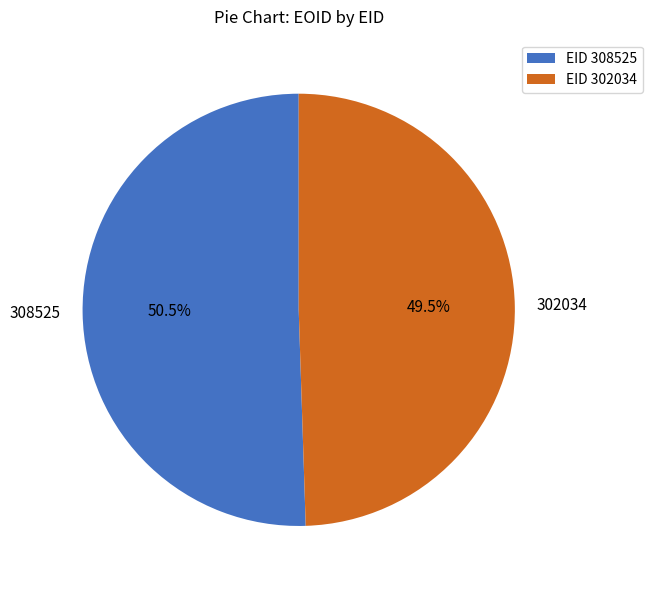

Which slice is the largest?

308525